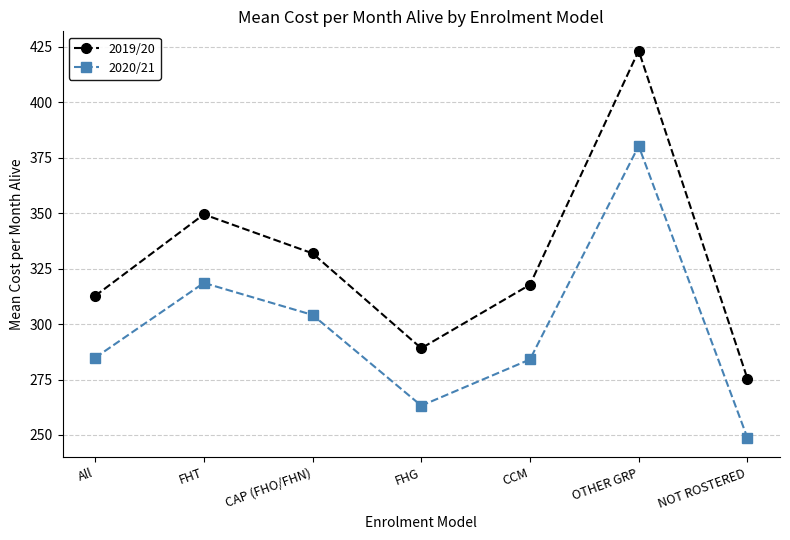

True or false: 2020/21 has a value of 87.0 at OTHER GRP.

False